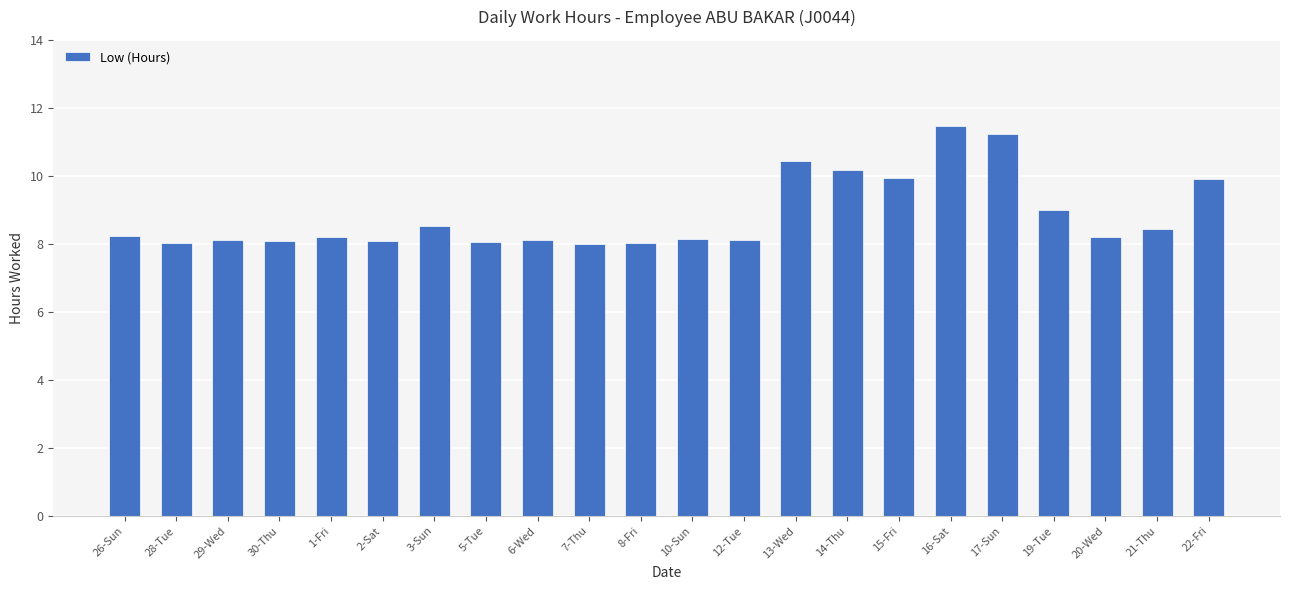

How many data points does each series have?

22